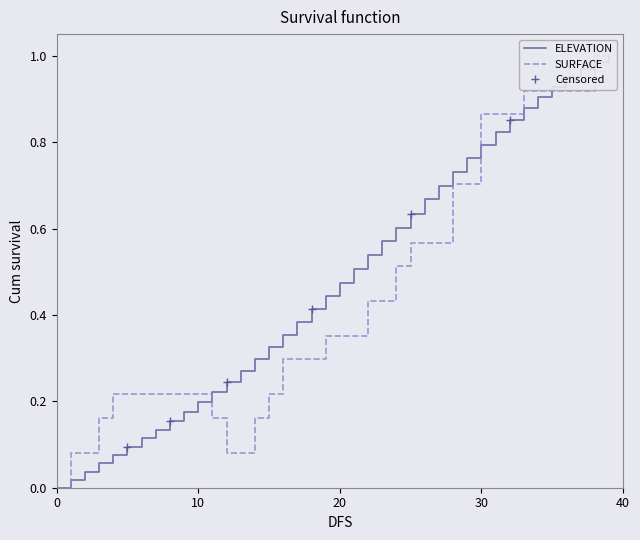

What is the value of the ELEVATION point at the 36th from the left?

0.9